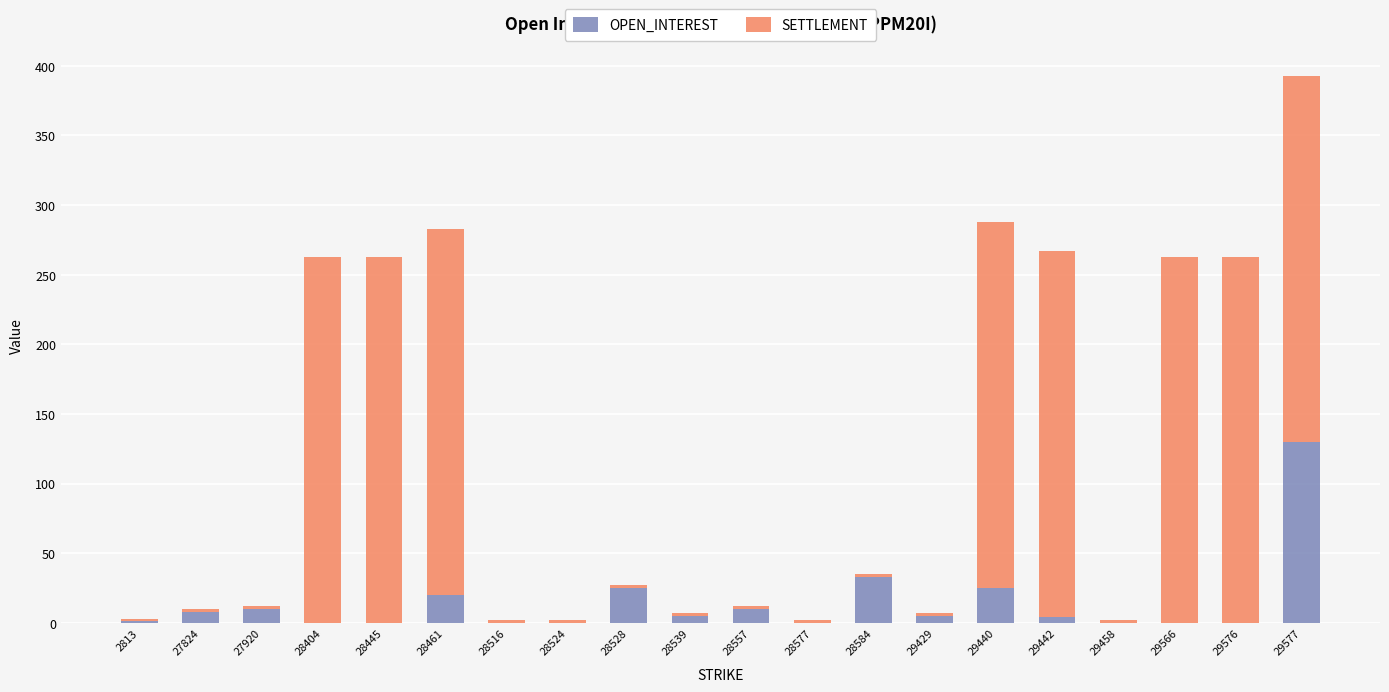

Count the number of categories in the chart.

20